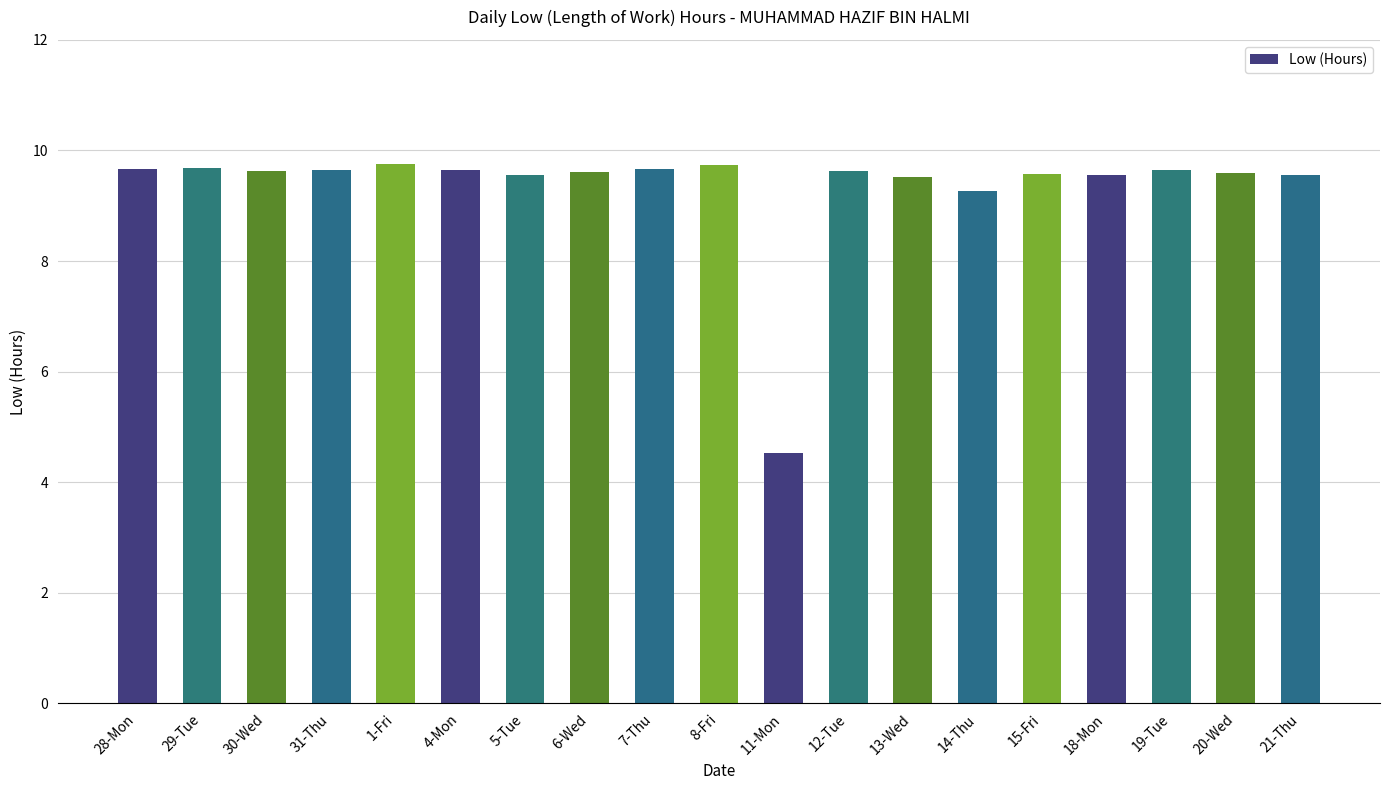

What is the value of the 2nd bar from the left?

9.7